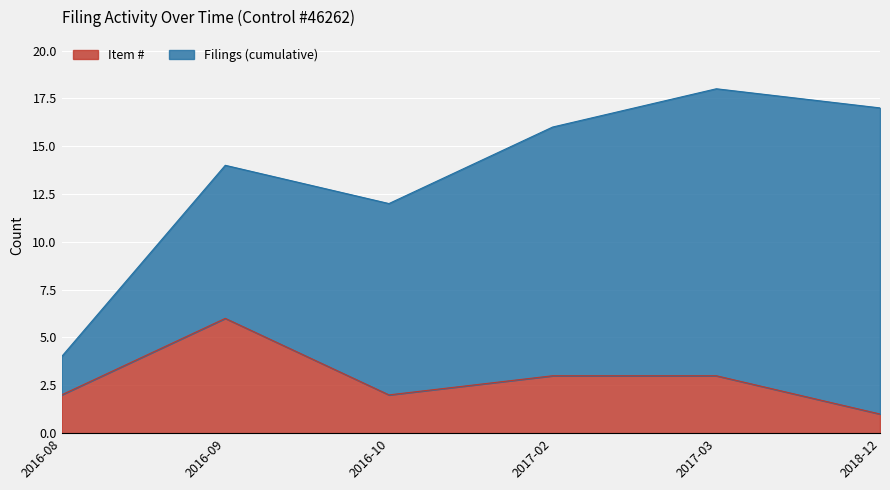

What is the value of the 5th point from the left?

3